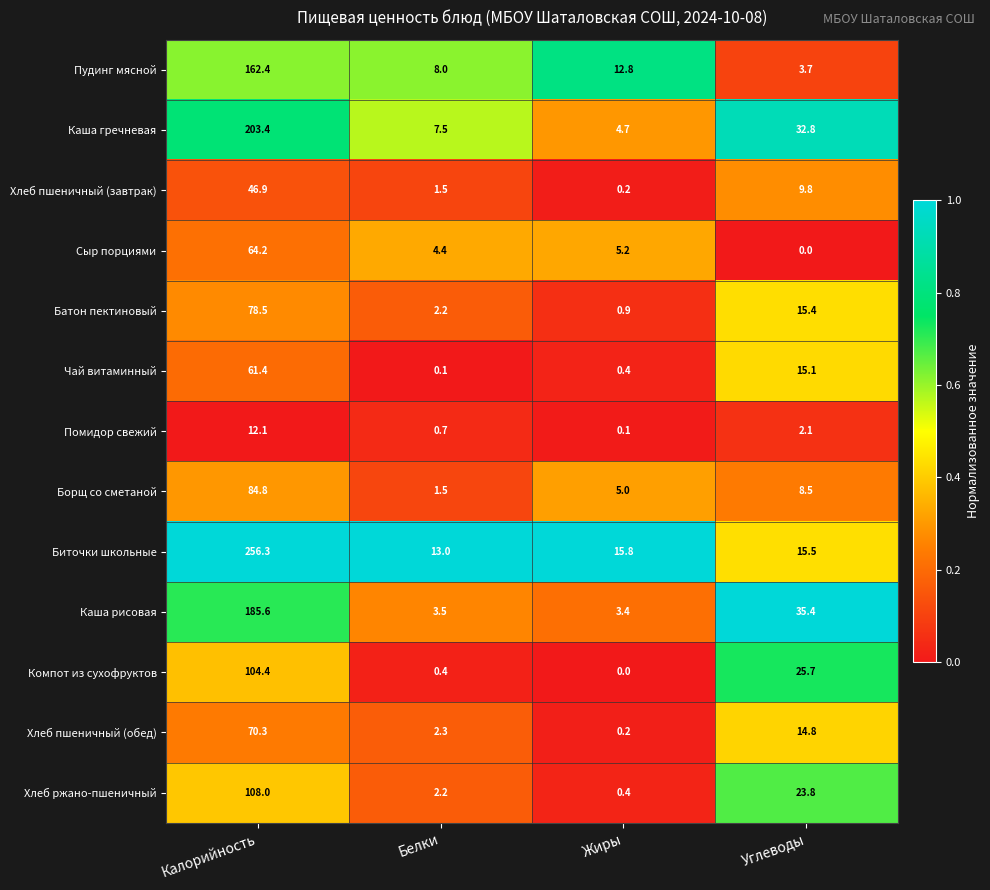

What is the total value across all series at Углеводы?

202.6